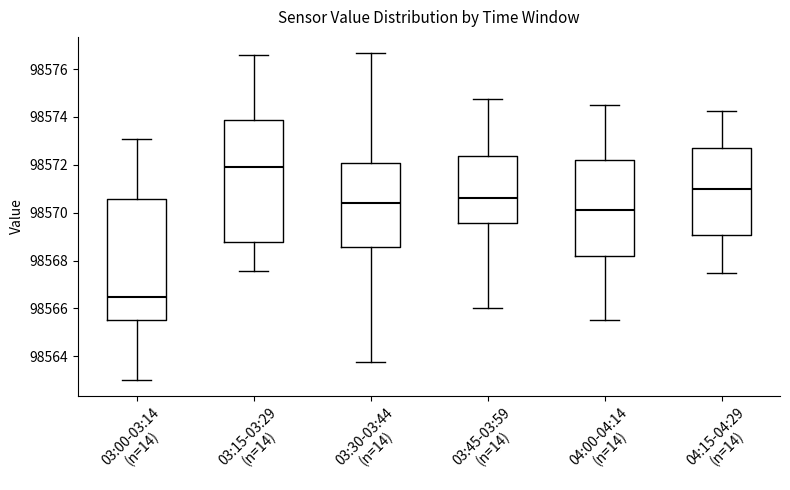

Reading left to right, read every box against the y-axis: the position of its median line, the range the box covers, and the ends of its whiskers. The values are not printed on the chart, so give them approximately, as read against the axis.

03:00-03:14 (n=14): median 98566.4, box 98565.6 to 98570.6, whiskers 98563.0 to 98573.0
03:15-03:29 (n=14): median 98572.0, box 98568.8 to 98573.8, whiskers 98567.6 to 98576.6
03:30-03:44 (n=14): median 98570.4, box 98568.6 to 98572.0, whiskers 98563.8 to 98576.6
03:45-03:59 (n=14): median 98570.6, box 98569.6 to 98572.4, whiskers 98566.0 to 98574.8
04:00-04:14 (n=14): median 98570.2, box 98568.2 to 98572.2, whiskers 98565.6 to 98574.6
04:15-04:29 (n=14): median 98571.0, box 98569.0 to 98572.6, whiskers 98567.6 to 98574.2